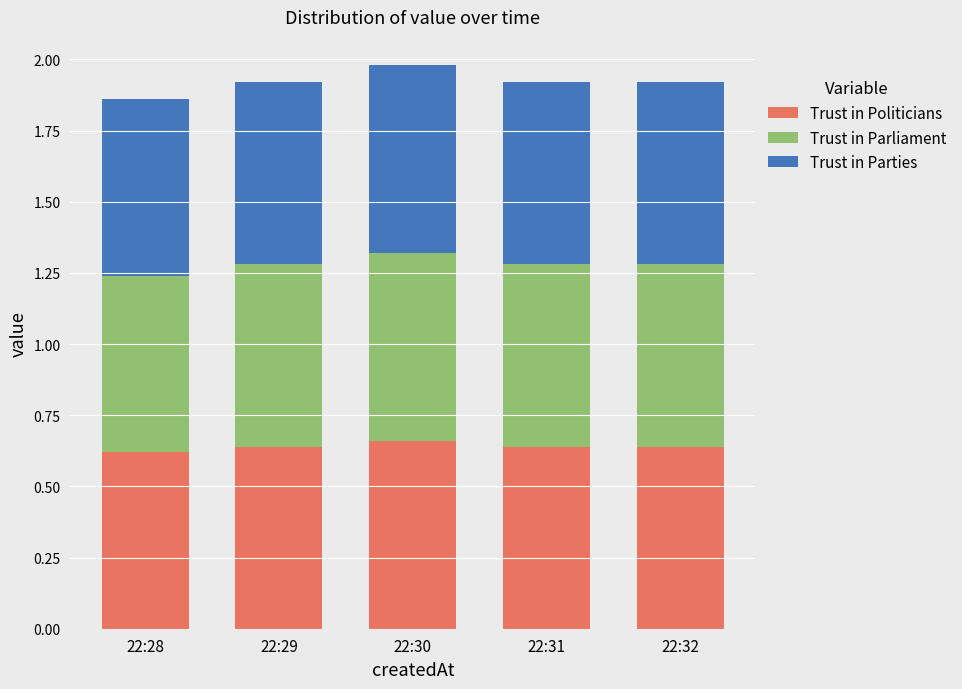

The value of Trust in Politicians at 22:32 is 0.6. True or false?

True